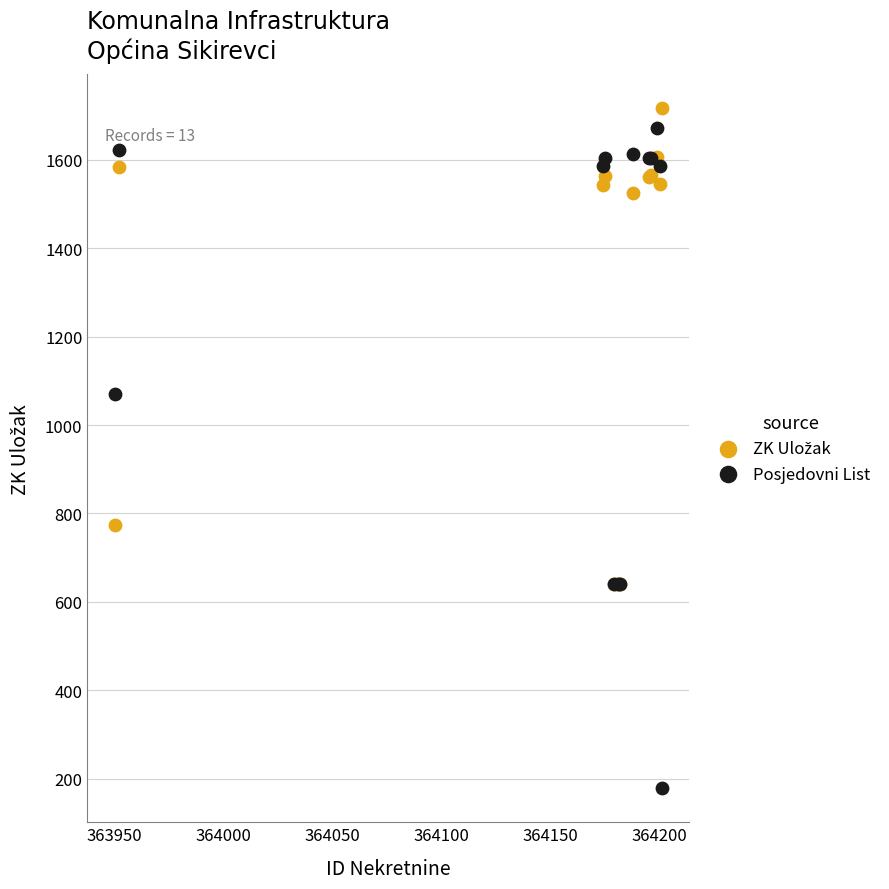

Across all series, what Y value is closest to 947?

1070